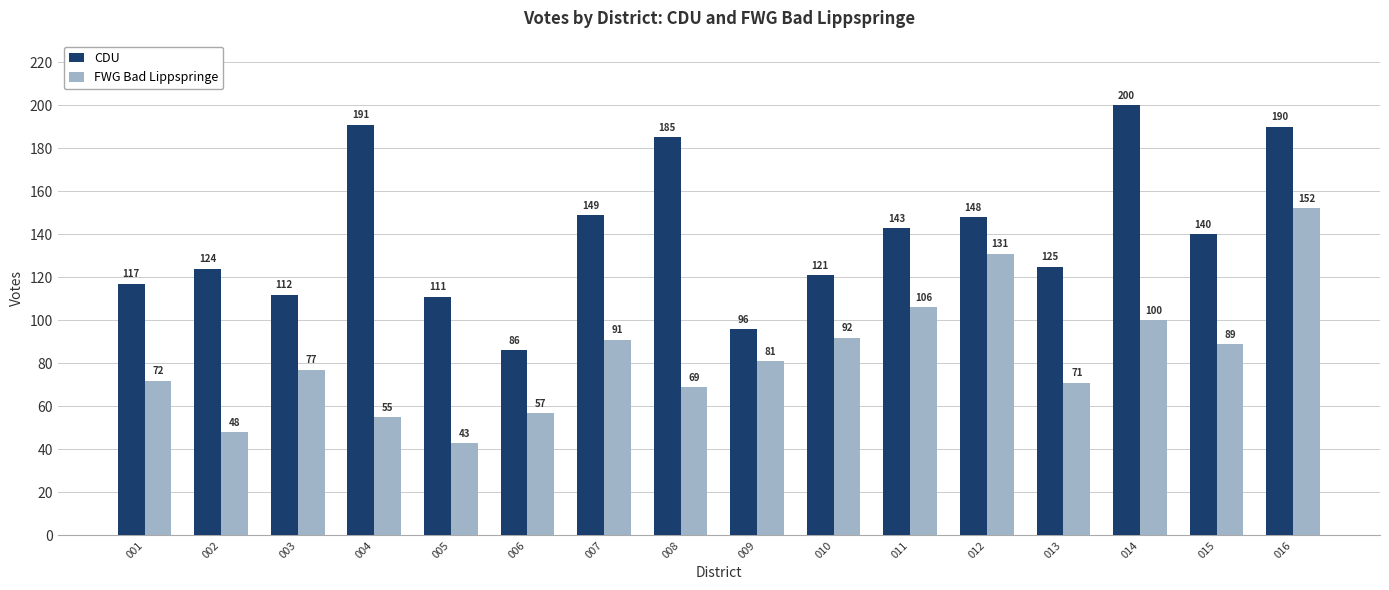

What is the minimum value for FWG Bad Lippspringe?

43